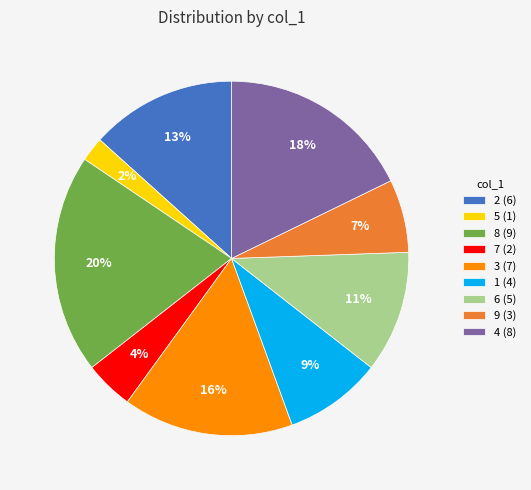

Which has a higher value, 7 or 9?

9